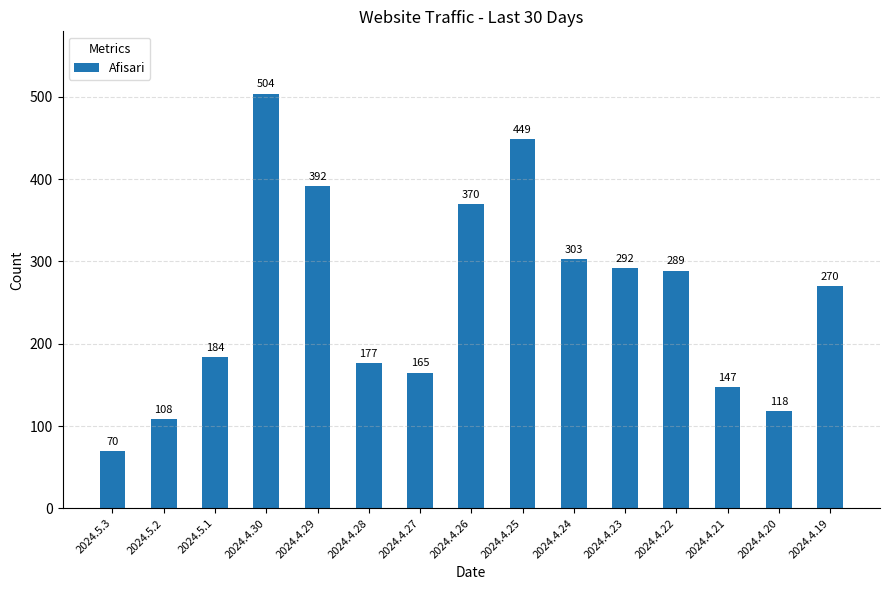

True or false: the data shows 192 at 2024.4.23.

False